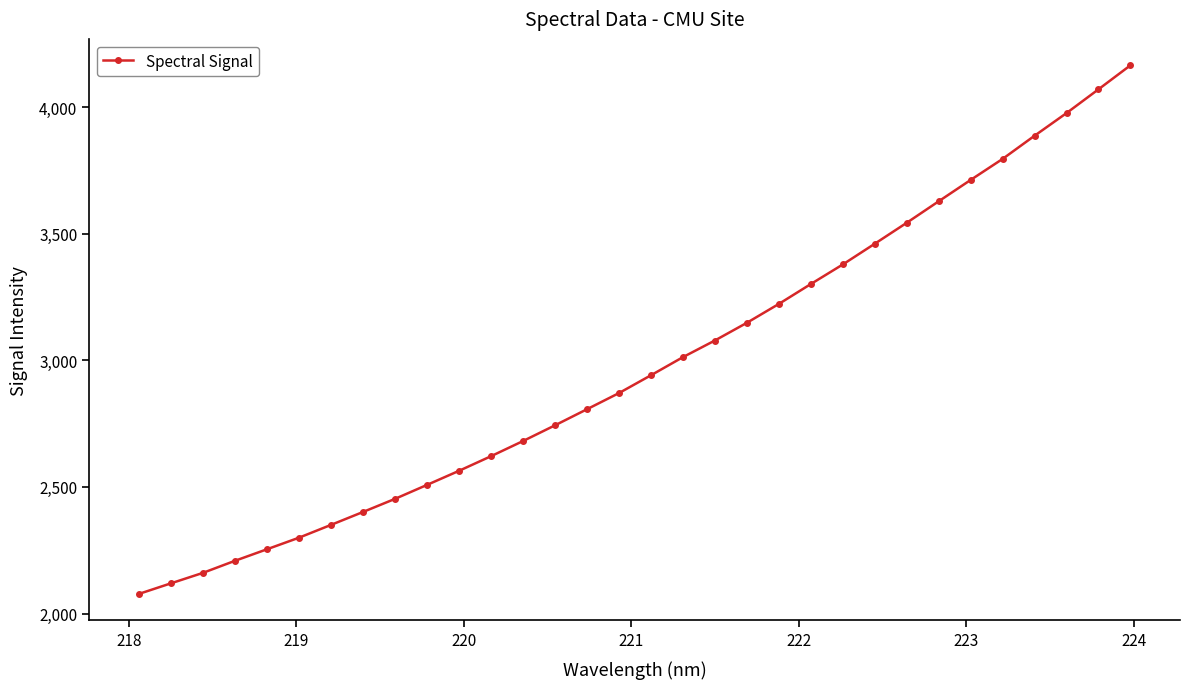

What is the minimum value shown in the chart?

2077.5